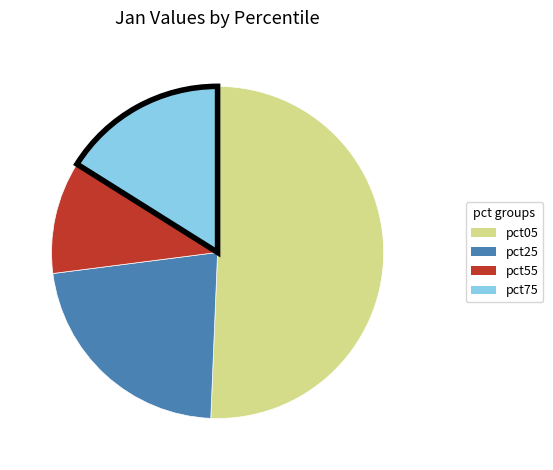

Is there a majority slice in this chart?

Yes